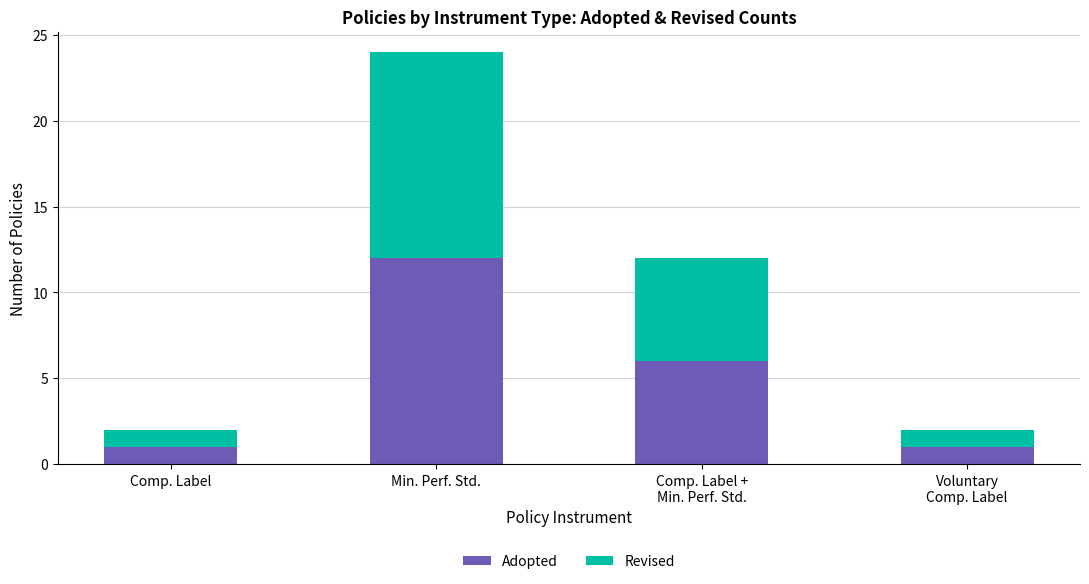

What is the maximum value for Adopted?

12